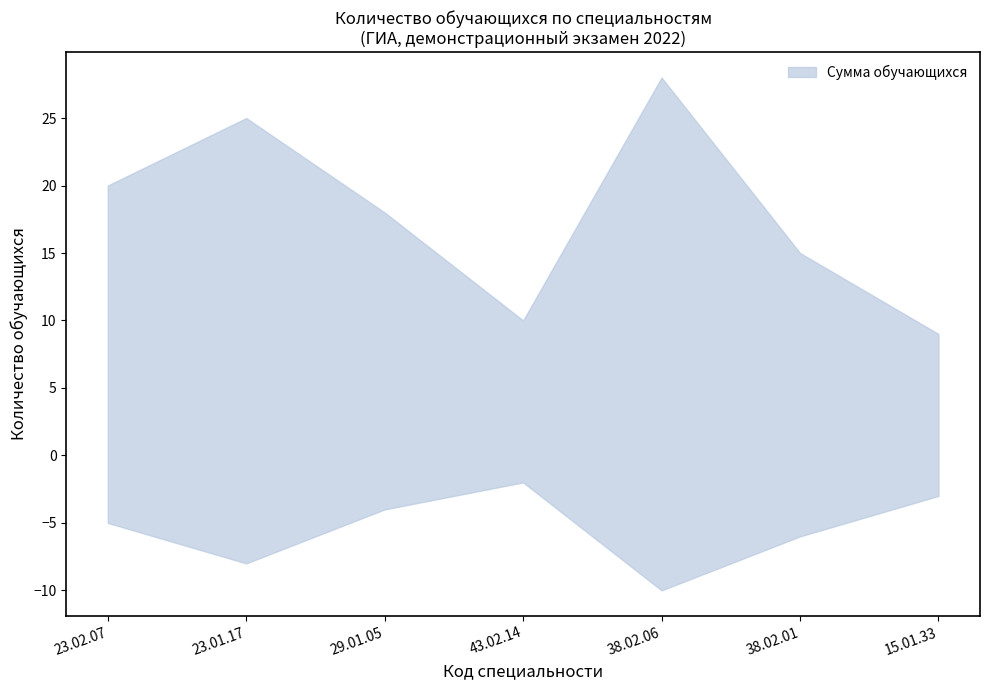

List the labels in order of value, largest first.

38.02.06, 23.01.17, 23.02.07, 29.01.05, 38.02.01, 43.02.14, 15.01.33